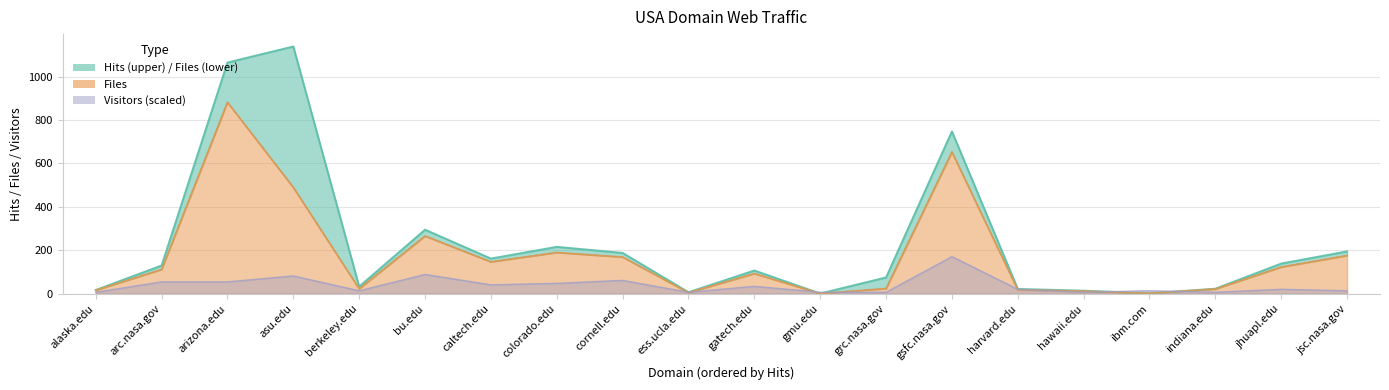

Which series ends up on top after the final intersection of Hits and Visitors?

Hits